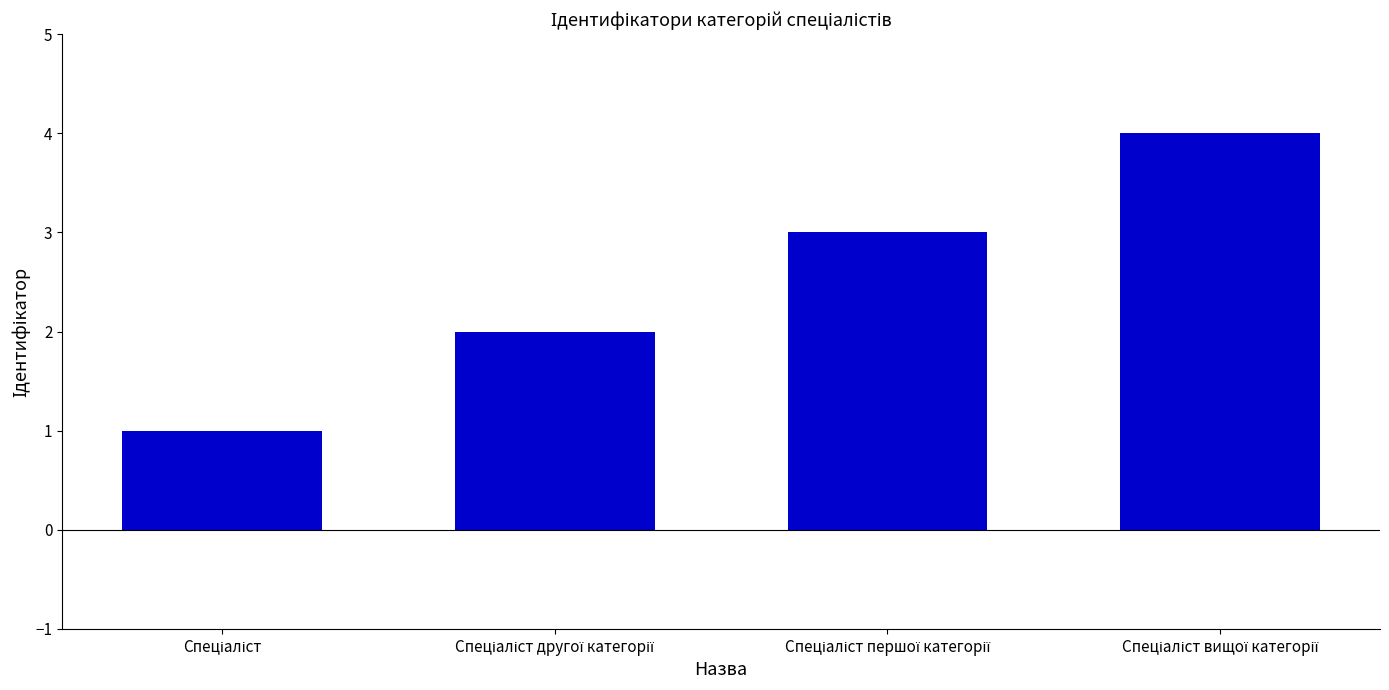

What is the sum of all values?

10